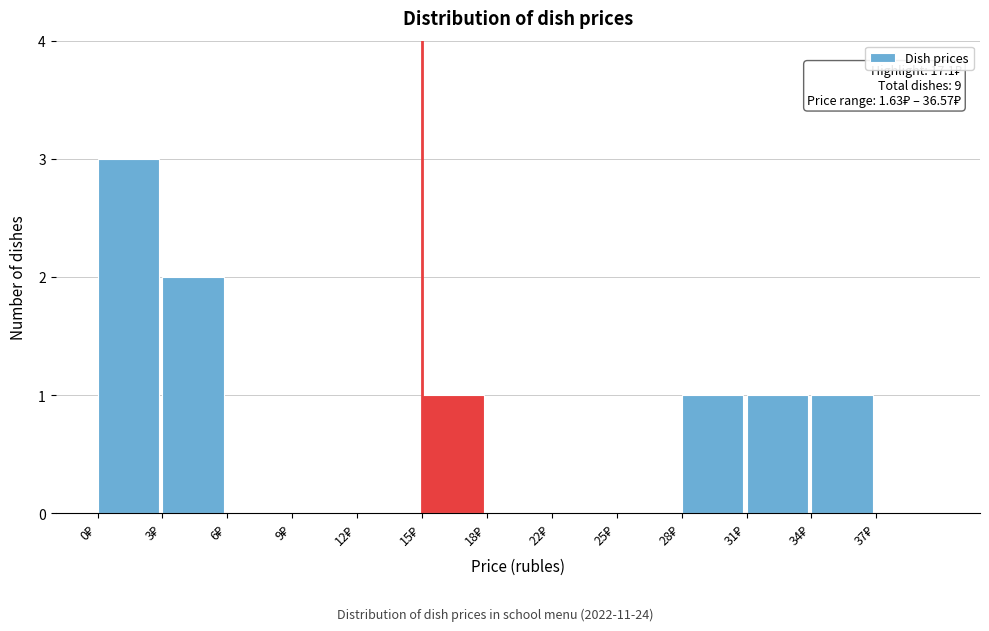

What is the sum of all values?

9